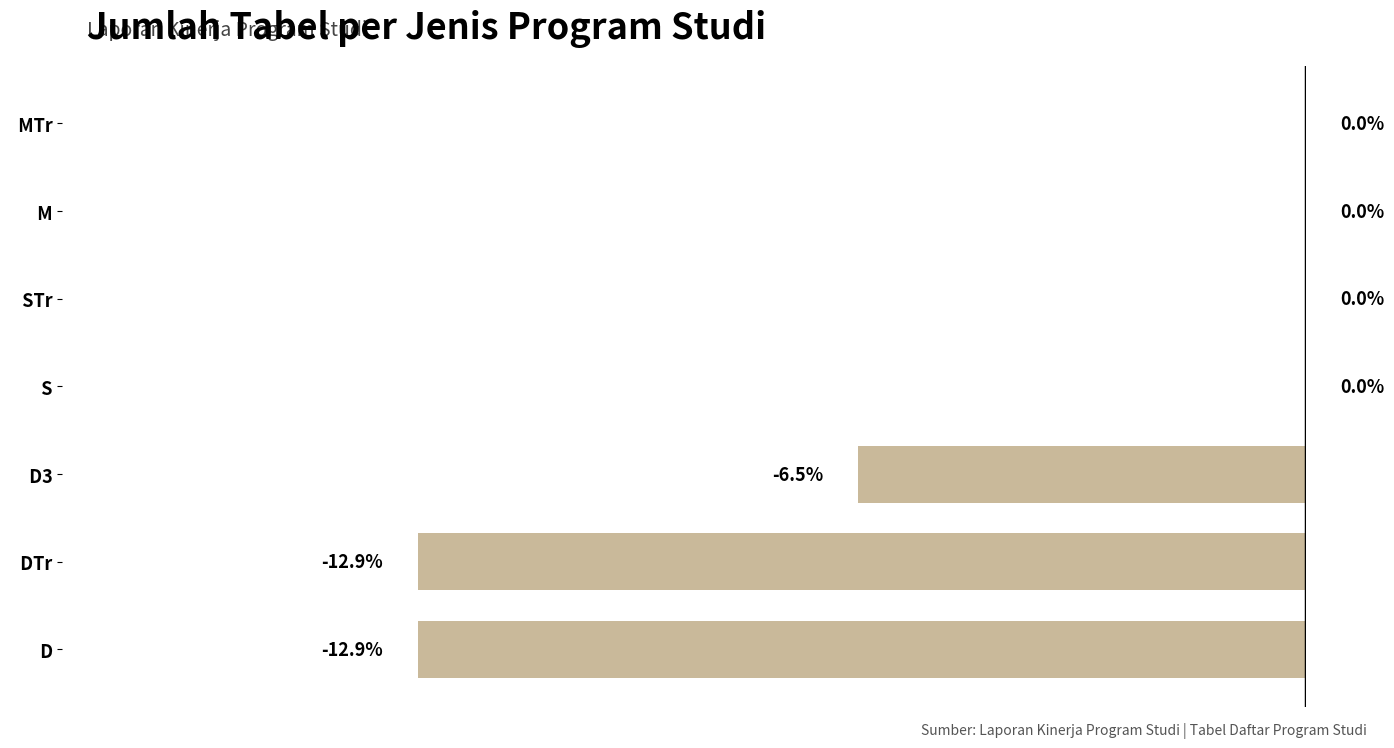

Between   D and   D3, which is larger?

  D3